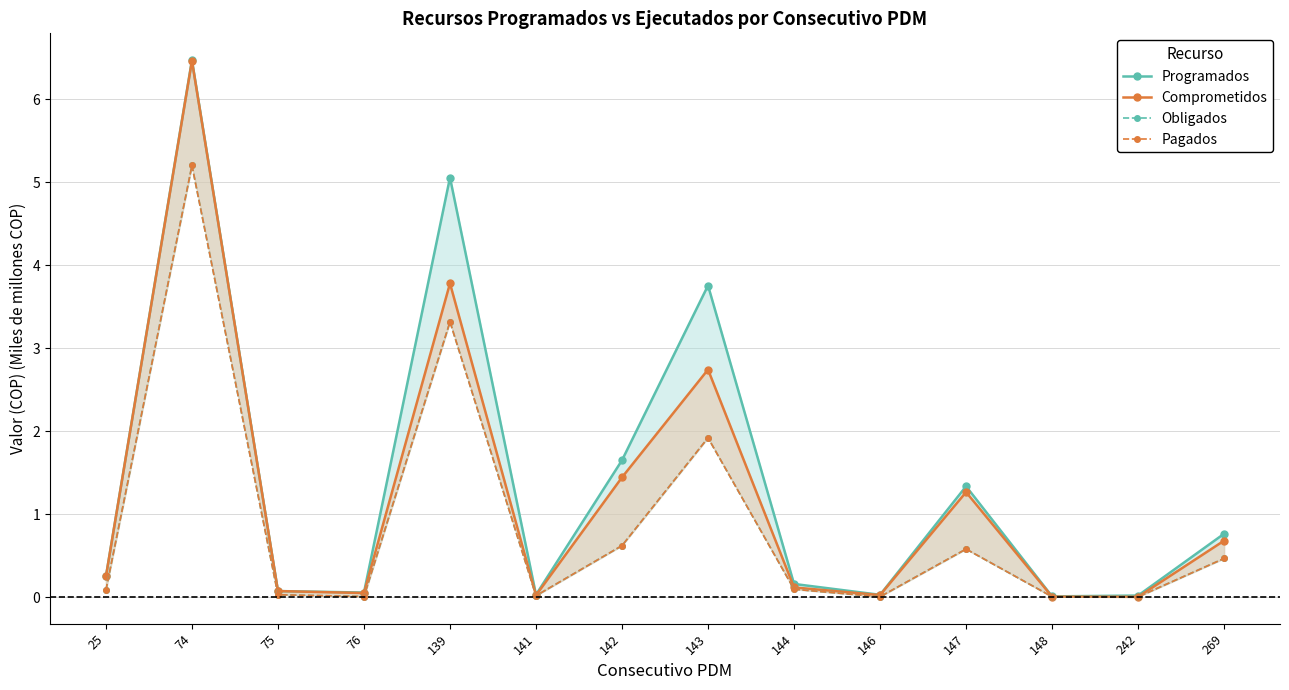

Between 25 and 74, which series saw the biggest shift?

Programados